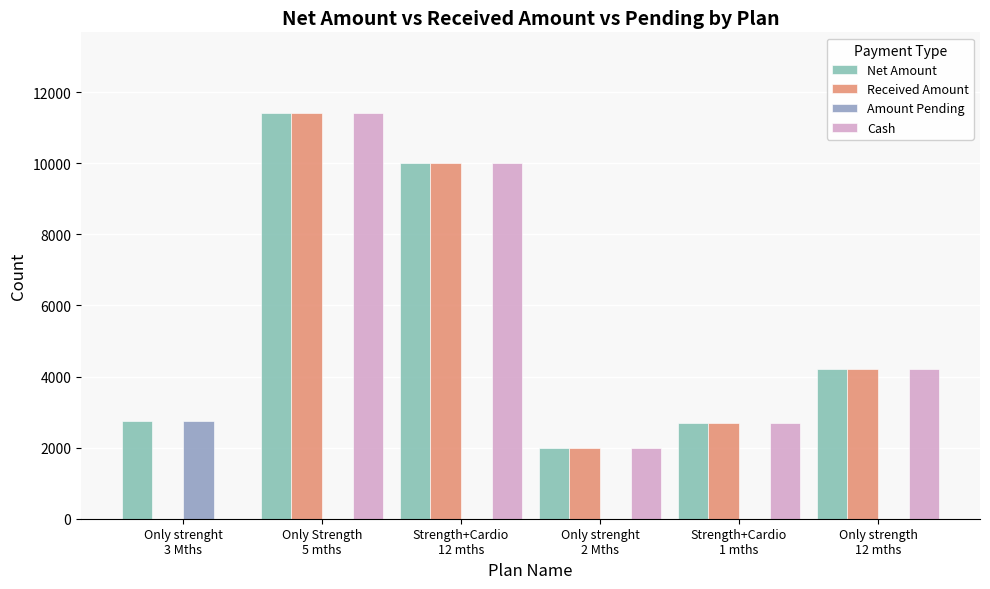

What is the maximum value shown in the chart?

11400